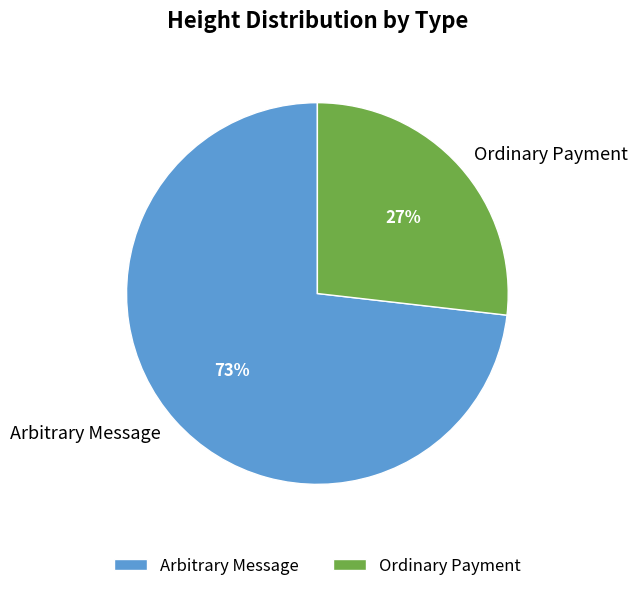

How many segments does this pie chart have?

2